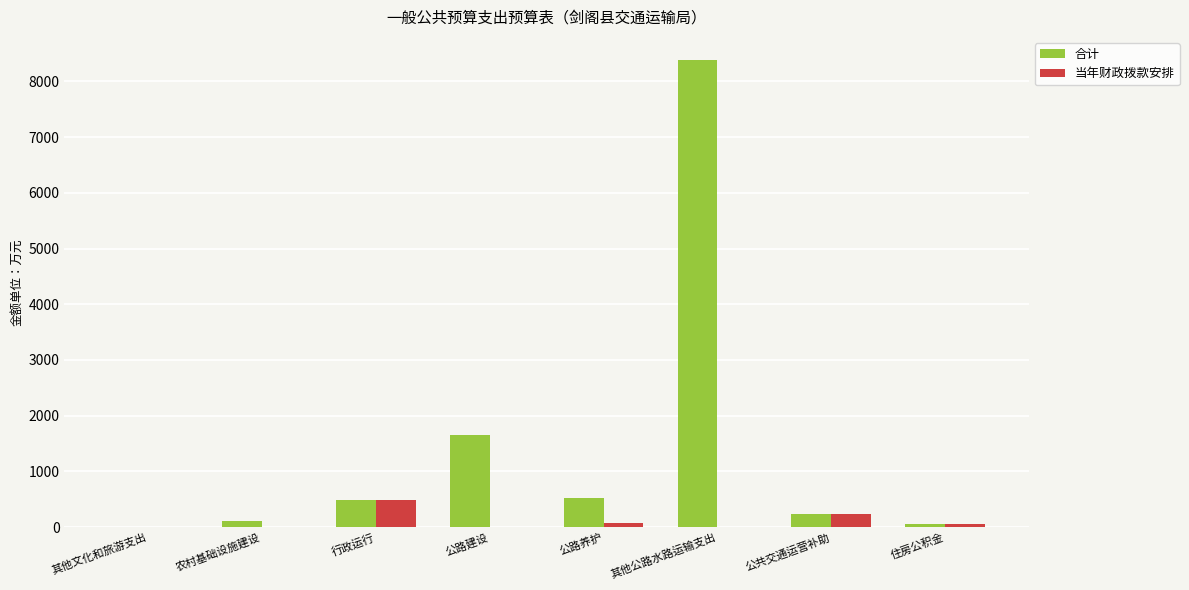

What is the average value of the 当年财政拨款安排 series?

106.6